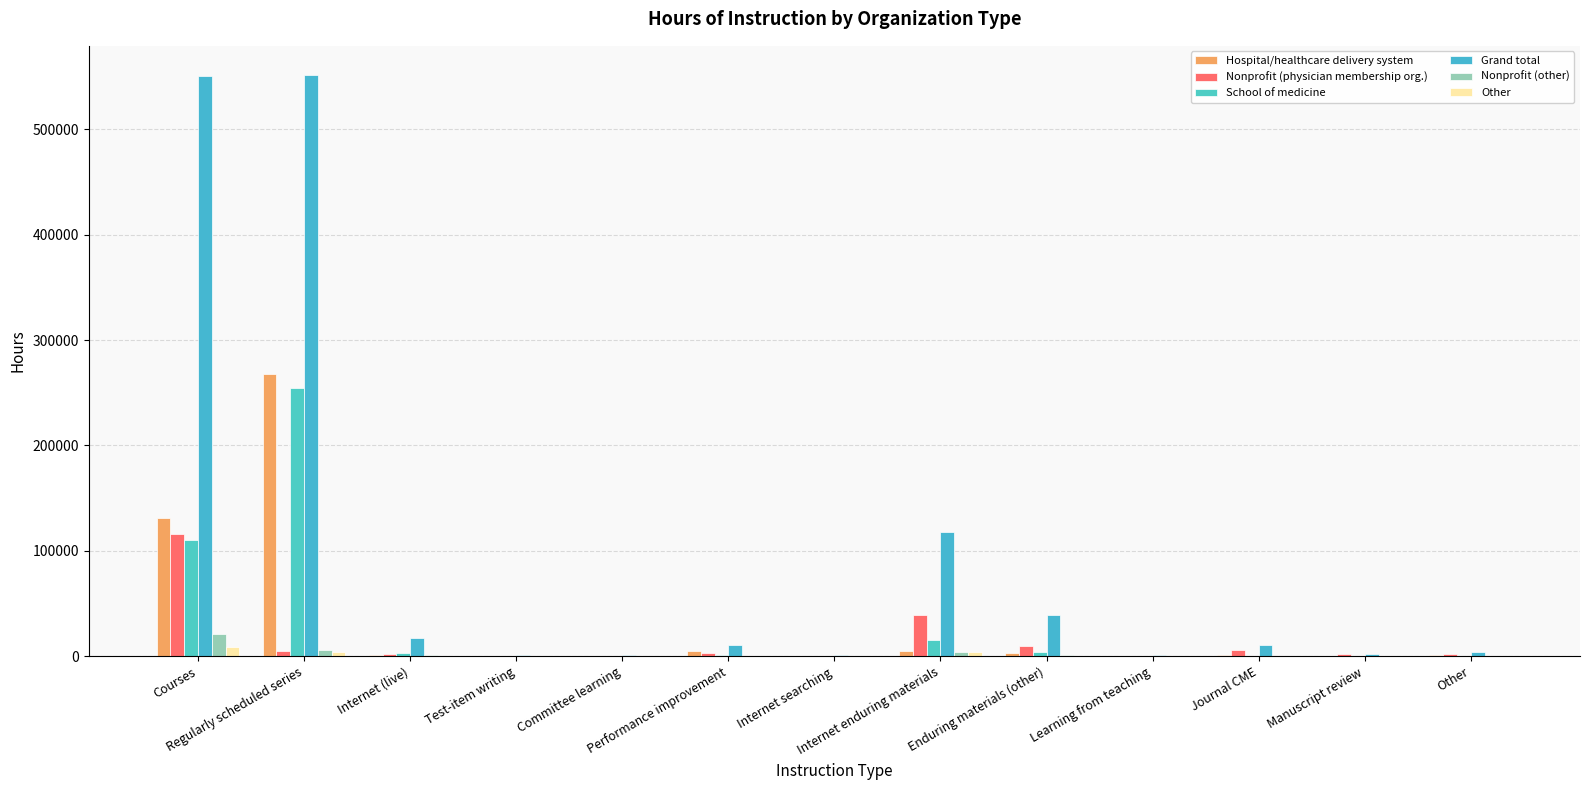

Is it true that Grand total equals 118415.1 at Internet enduring materials?

True